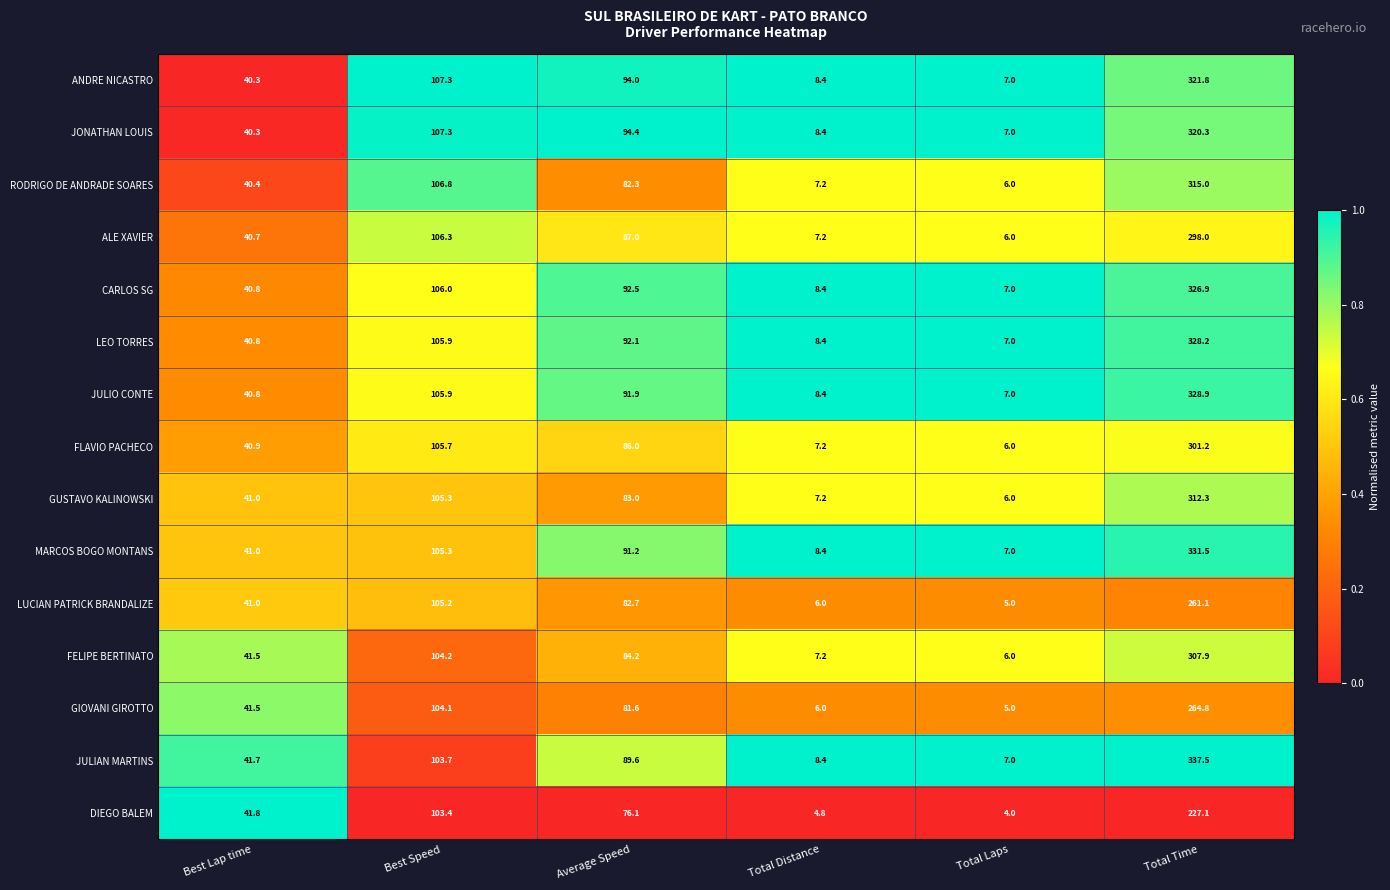

Which series has the widest spread of values?

JULIAN MARTINS